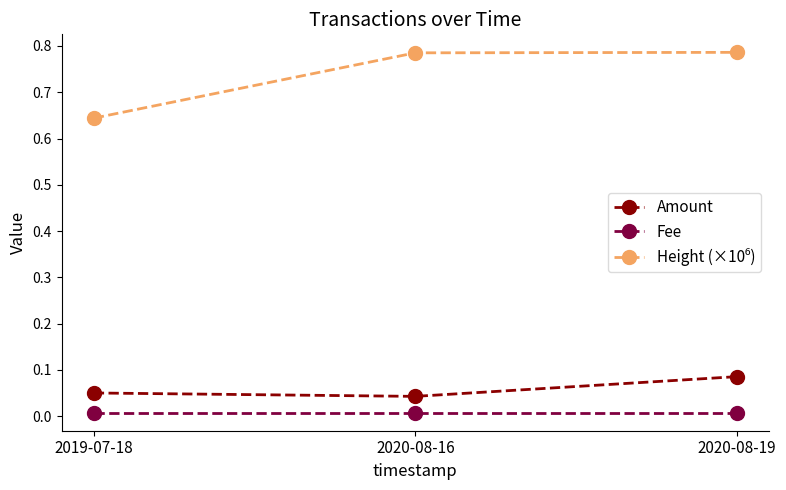

The Amount series shows 0.1 at 2020-08-16. True or false?

False